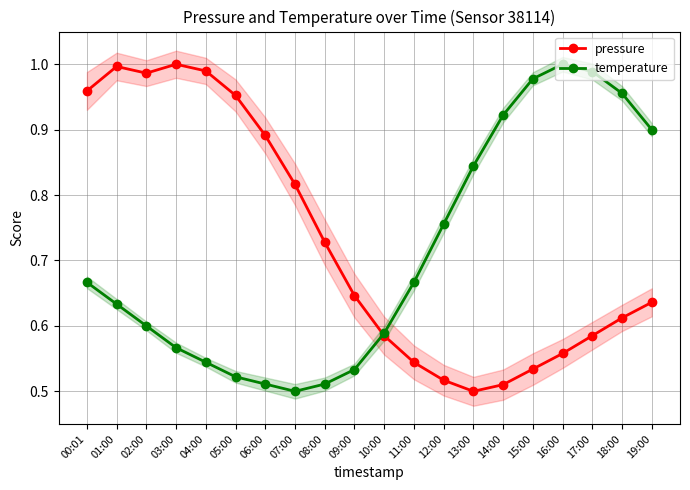

What is the difference between the highest and lowest values at 00:01?

0.3